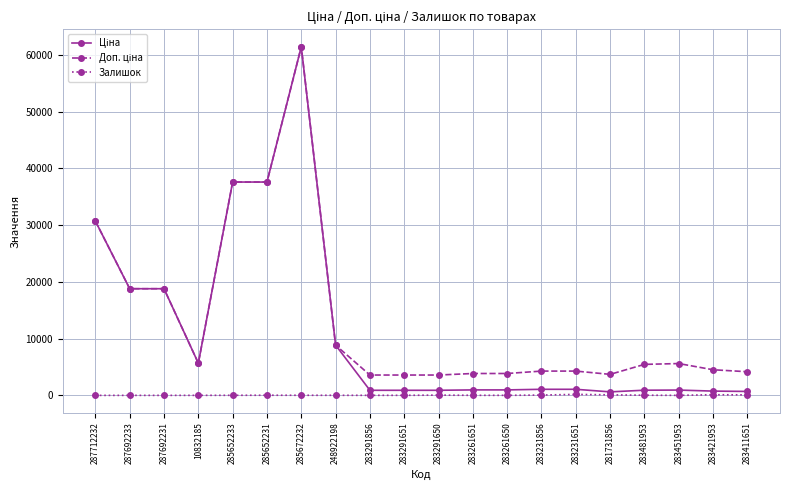

Is it true that Залишок equals 0.0 at 287692233?

True